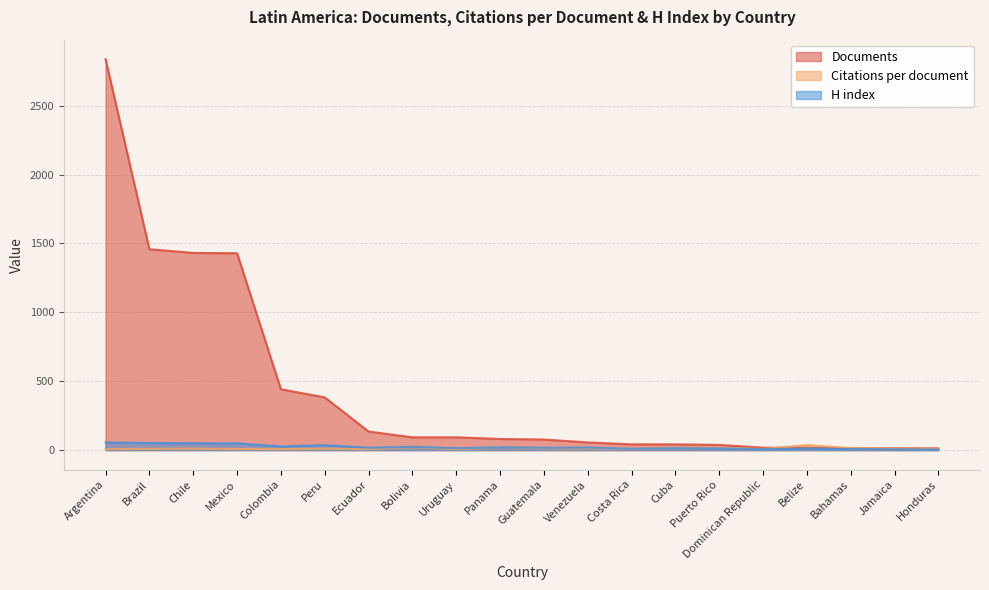

Which series ends up on top after the final intersection of Citations per document and H index?

Citations per document